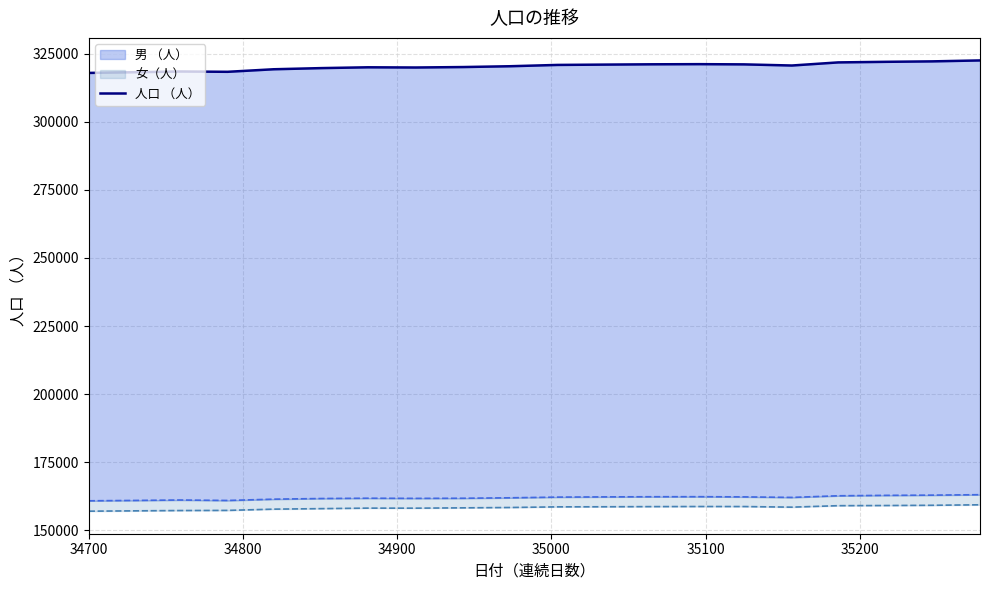

How many lines are shown in the chart?

1